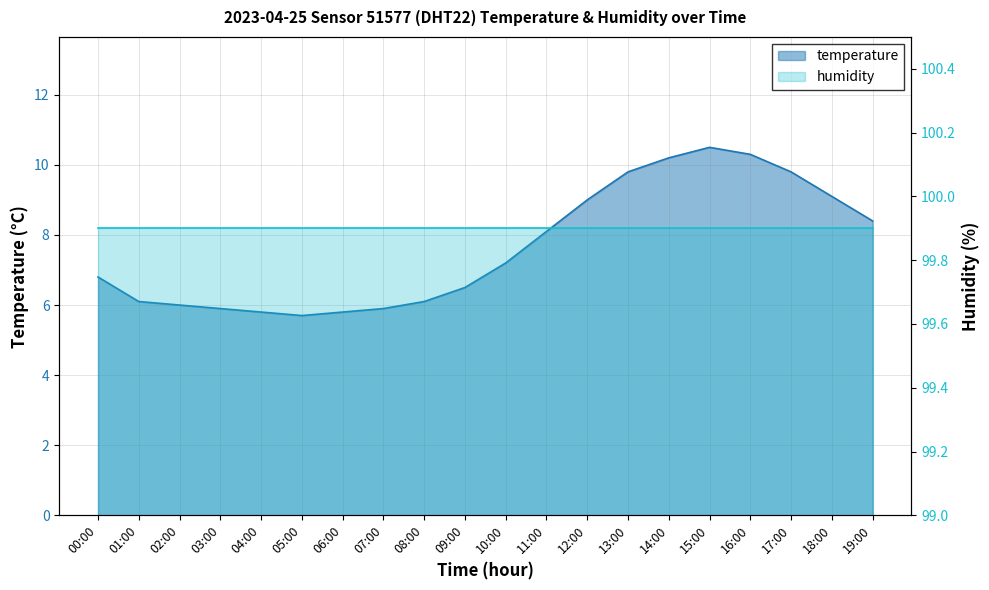

Count the number of categories in the chart.

20